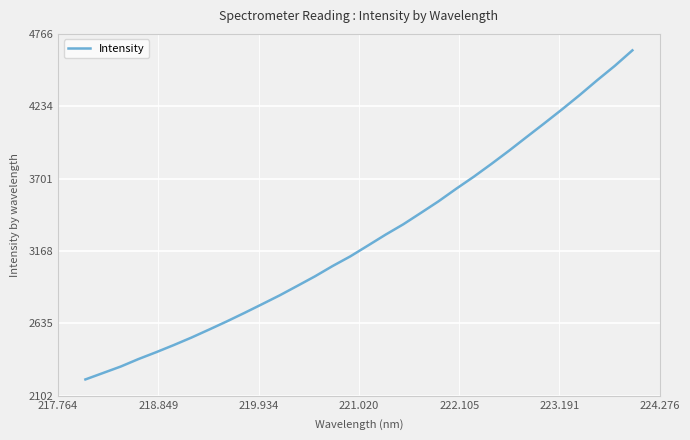

What is the greatest value displayed?

4645.4